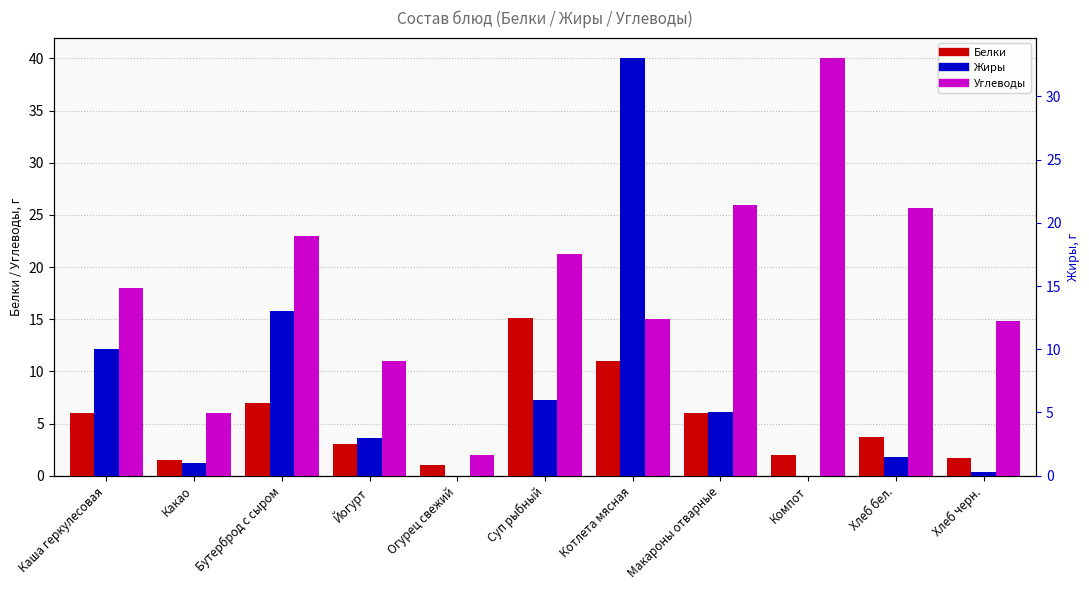

What is the spread (max minus min) of values at Йогурт?

8.0